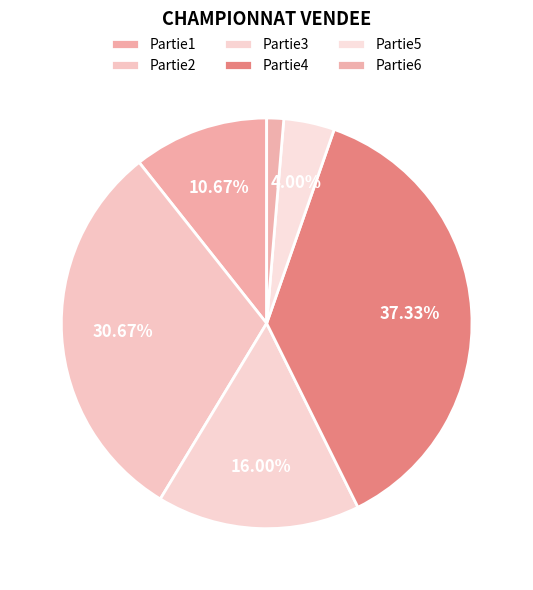

How many slices are in this pie chart?

6